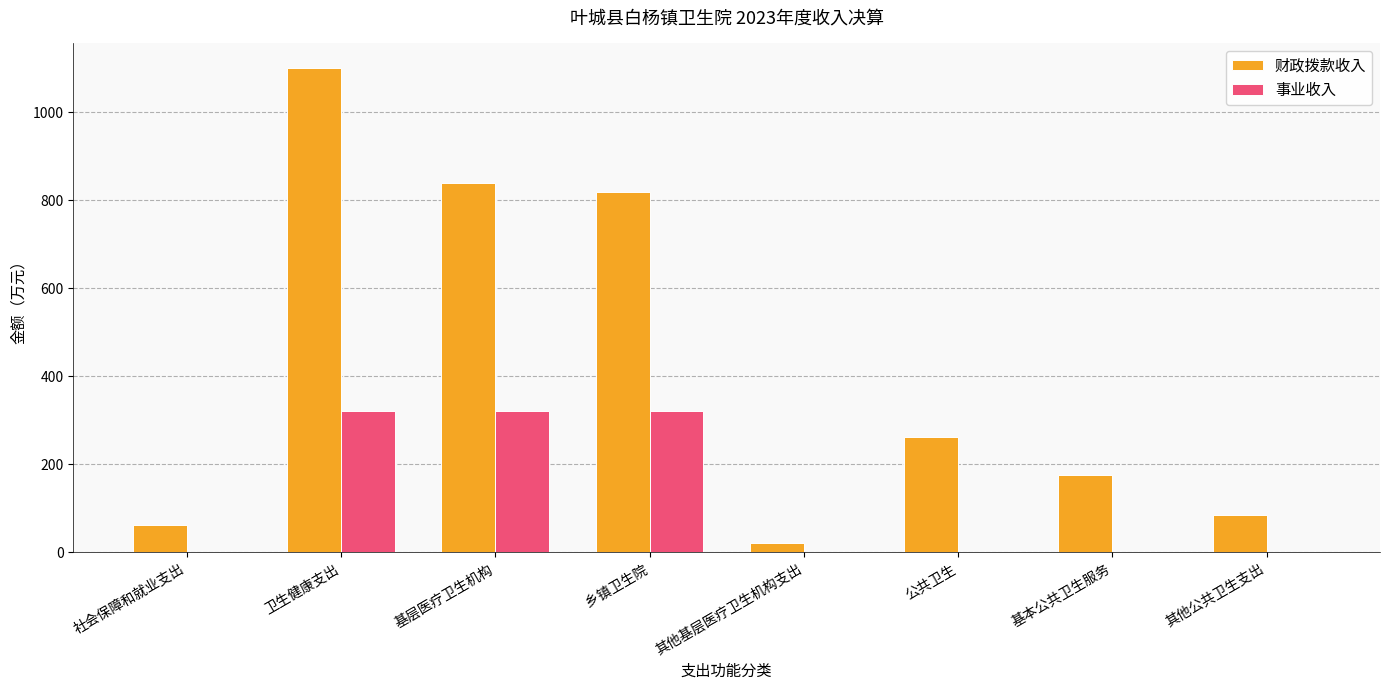

What is the sum of all 事业收入 values?

962.7